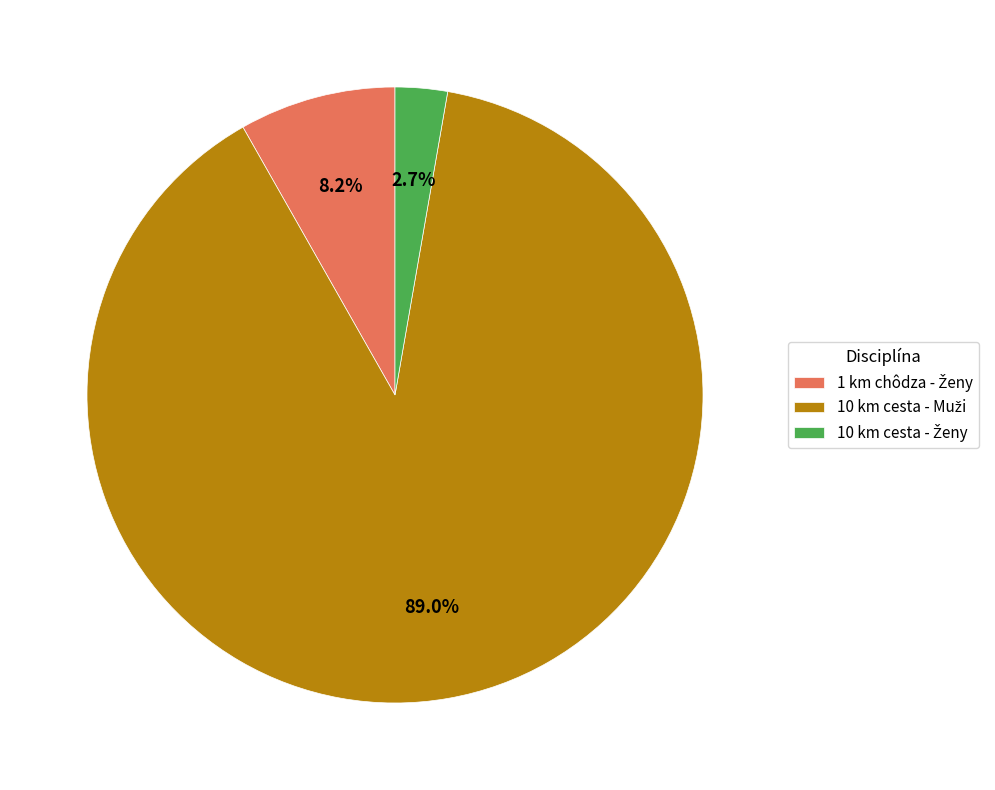

Count the number of slices in the pie.

3